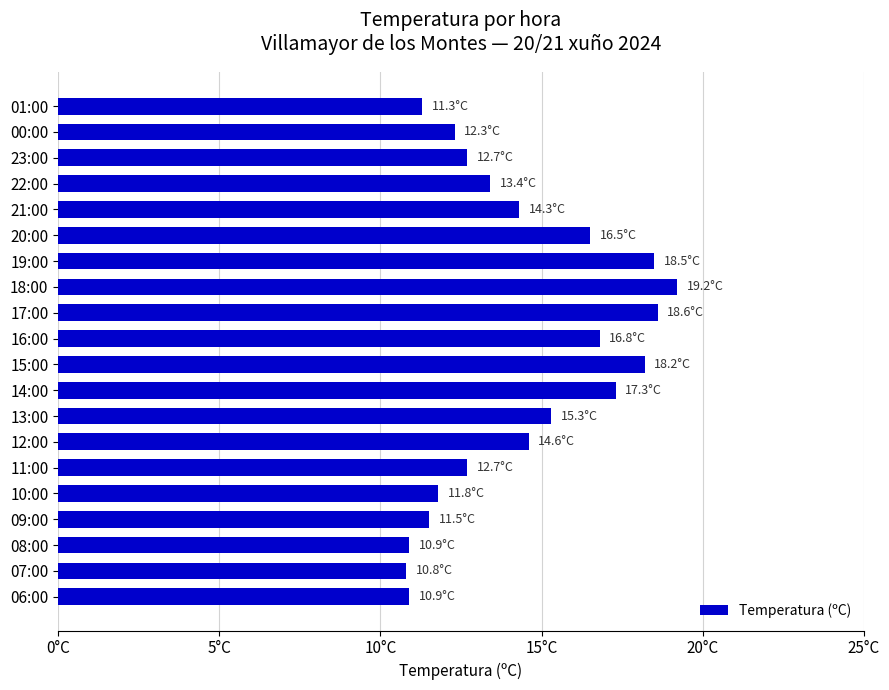

Does the chart contain any negative values?

No